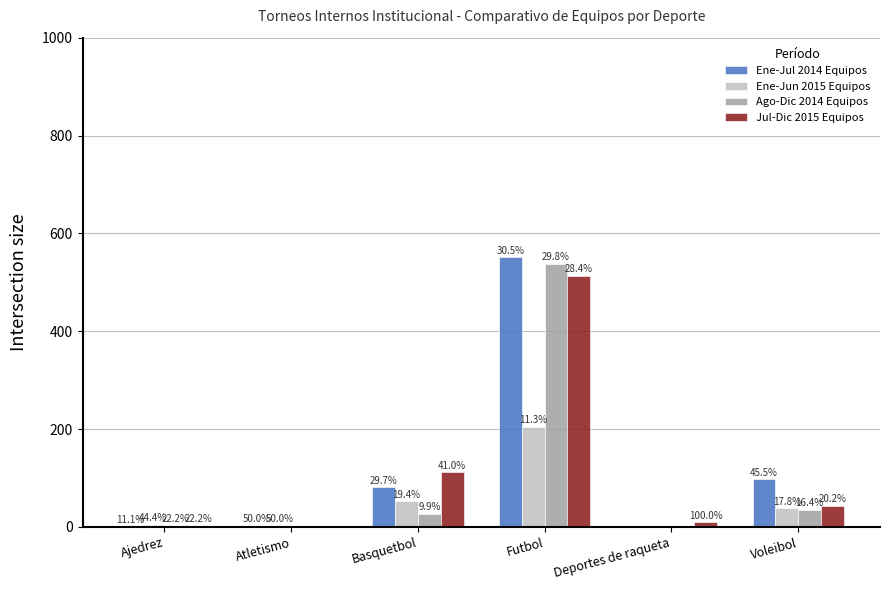

What are all the series names shown in the legend?

Ene-Jul 2014 Equipos, Ene-Jun 2015 Equipos, Ago-Dic 2014 Equipos, Jul-Dic 2015 Equipos